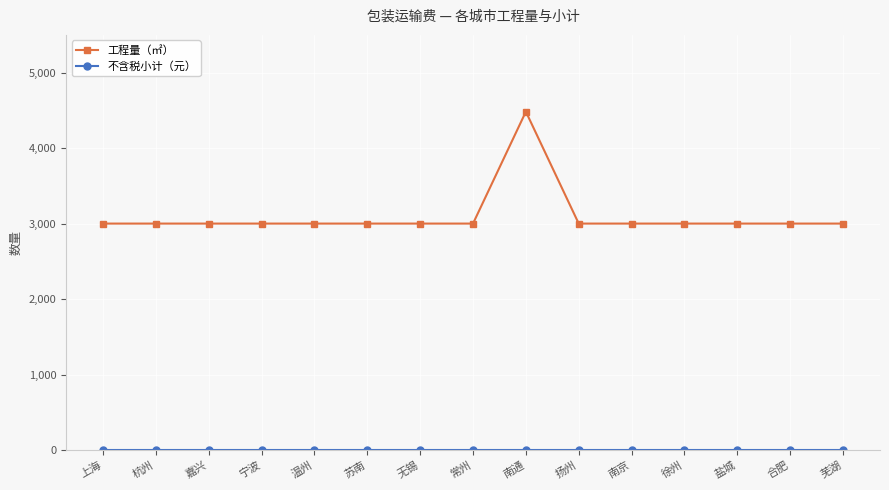

At which category does the chart reach its peak across all series?

南通